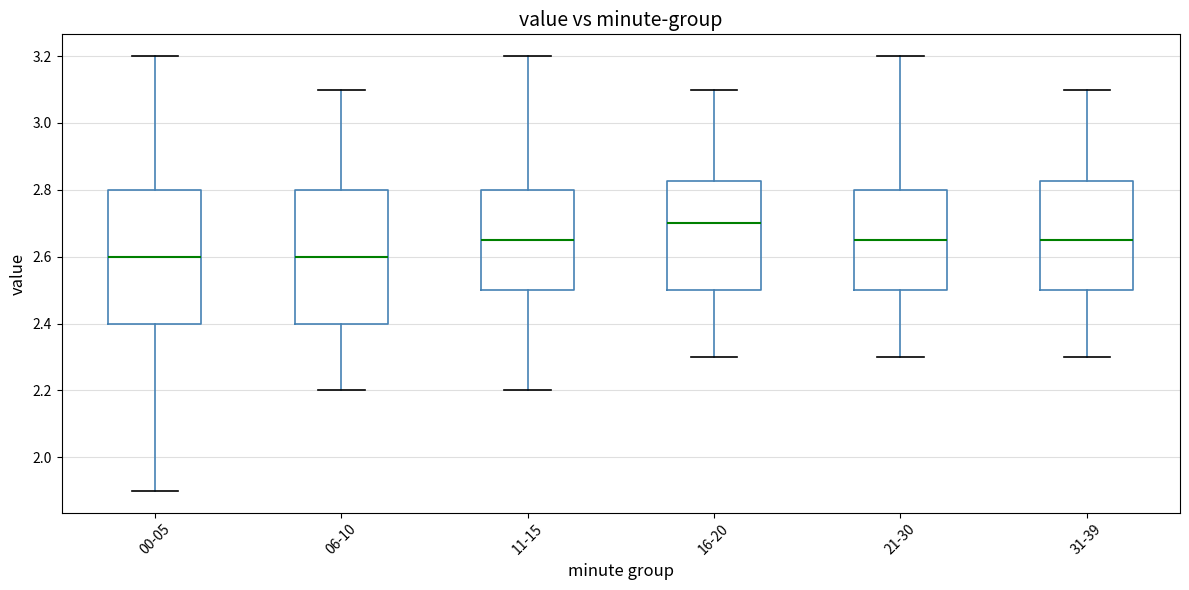

Reading left to right, transcribe this box plot: for each box, give where its median line is, the range the box spans, and where its two whiskers end, as read against the y-axis. The values are not printed on the chart, so give them approximately, as read against the axis.

00-05: median 2.60, box 2.40 to 2.80, whiskers 1.90 to 3.20
06-10: median 2.60, box 2.40 to 2.80, whiskers 2.20 to 3.10
11-15: median 2.66, box 2.50 to 2.80, whiskers 2.20 to 3.20
16-20: median 2.70, box 2.50 to 2.82, whiskers 2.30 to 3.10
21-30: median 2.66, box 2.50 to 2.80, whiskers 2.30 to 3.20
31-39: median 2.66, box 2.50 to 2.82, whiskers 2.30 to 3.10